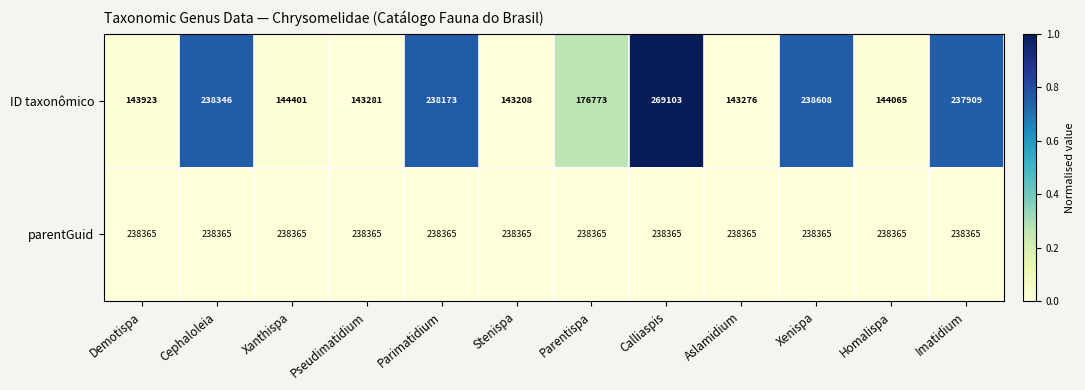

Reading left to right, extract all data points from this chart.

ID taxonômico: 143923	238346	144401	143281	238173	143208	176773	269103	143276	238608	144065	237909
parentGuid: 238365	238365	238365	238365	238365	238365	238365	238365	238365	238365	238365	238365